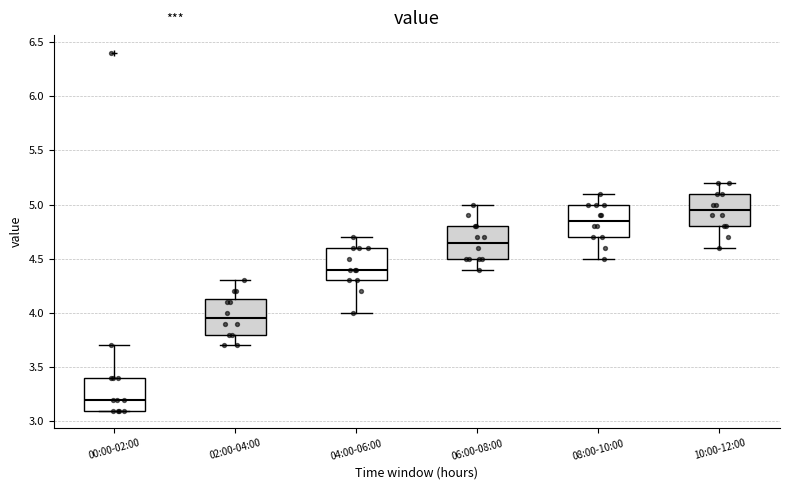

Reading left to right, read every box against the y-axis: the position of its median line, the range the box covers, and the ends of its whiskers. The values are not printed on the chart, so give them approximately, as read against the axis.

00:00-02:00: median 3.20, box 3.10 to 3.40, whiskers 3.10 to 3.70
02:00-04:00: median 3.95, box 3.80 to 4.15, whiskers 3.70 to 4.30
04:00-06:00: median 4.40, box 4.30 to 4.60, whiskers 4.00 to 4.70
06:00-08:00: median 4.65, box 4.50 to 4.80, whiskers 4.40 to 5.00
08:00-10:00: median 4.85, box 4.70 to 5.00, whiskers 4.50 to 5.10
10:00-12:00: median 4.95, box 4.80 to 5.10, whiskers 4.60 to 5.20